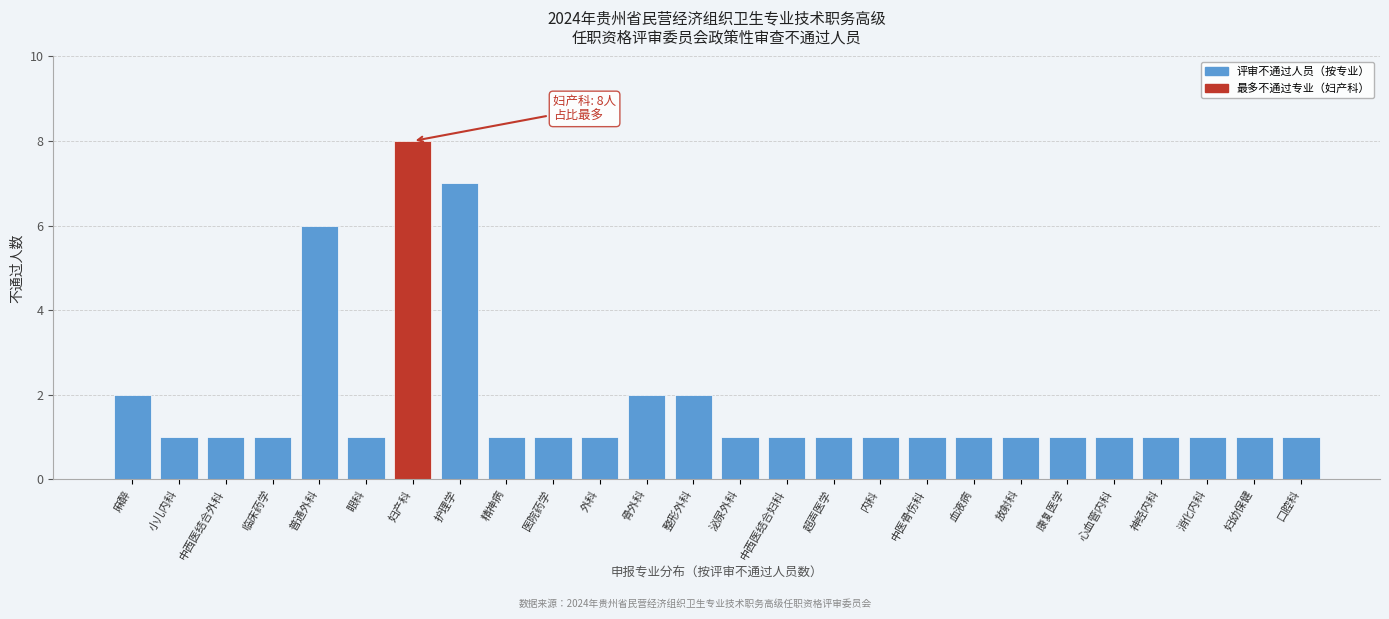

Reading left to right, extract all data points from this chart.

麻醉=2	小儿内科=1	中西医结合外科=1	临床药学=1	普通外科=6	眼科=1	妇产科=8	护理学=7	精神病=1	医院药学=1	外科=1	骨外科=2	整形外科=2	泌尿外科=1	中西医结合妇科=1	超声医学=1	内科=1	中医骨伤科=1	血液病=1	放射科=1	康复医学=1	心血管内科=1	神经内科=1	消化内科=1	妇幼保健=1	口腔科=1